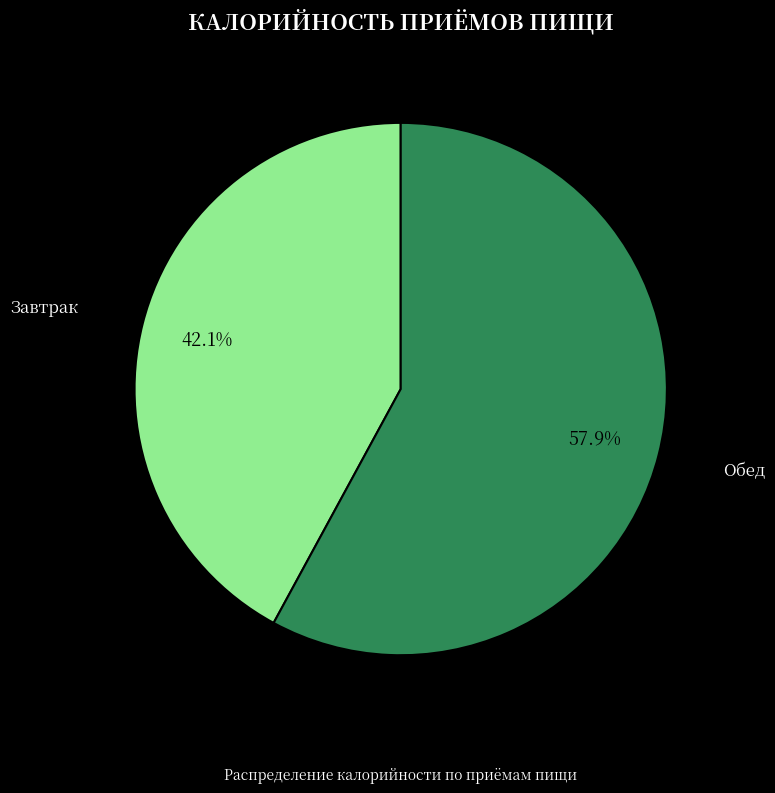

Between Завтрак and Обед, which is larger?

Обед